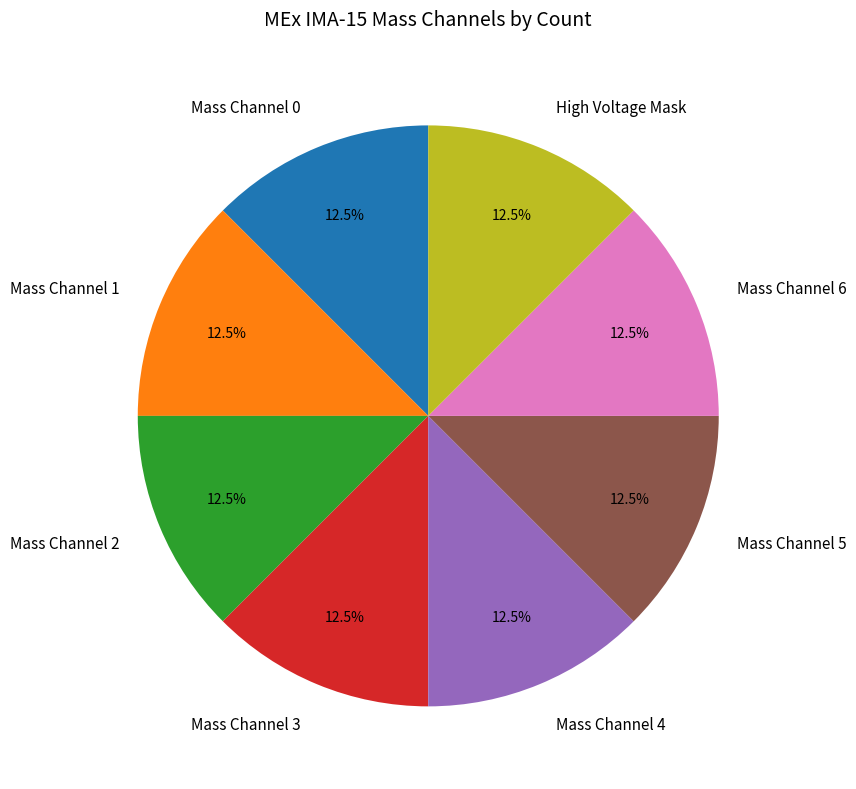

How many segments does this pie chart have?

8